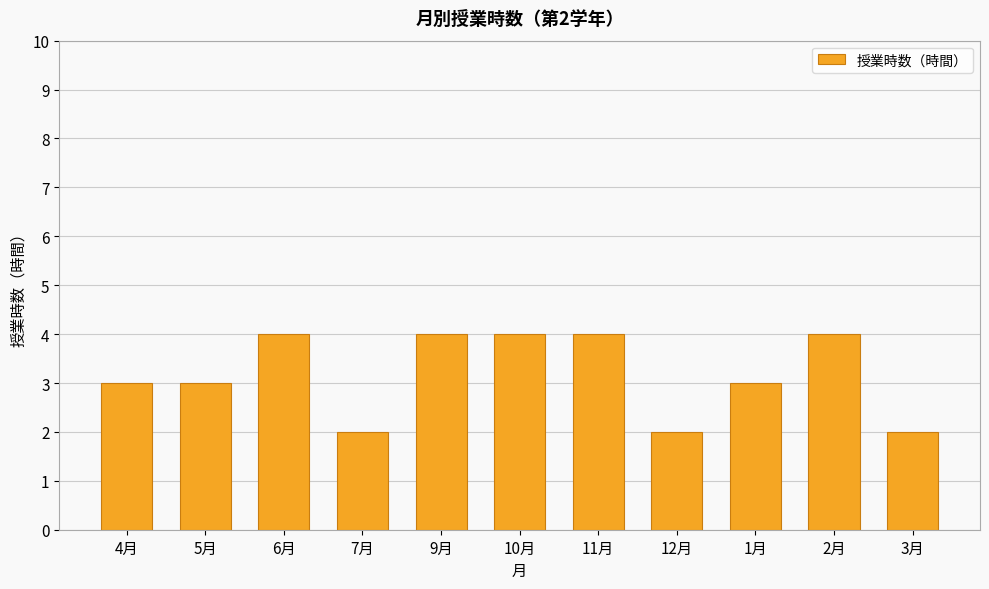

What is the label of the 2nd bar from the right?

2月